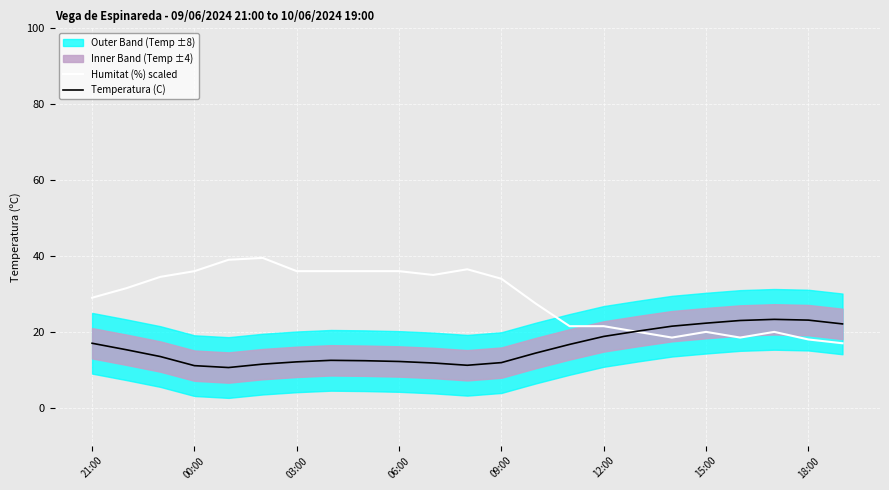

Is this an area chart (filled region under the line)?

No